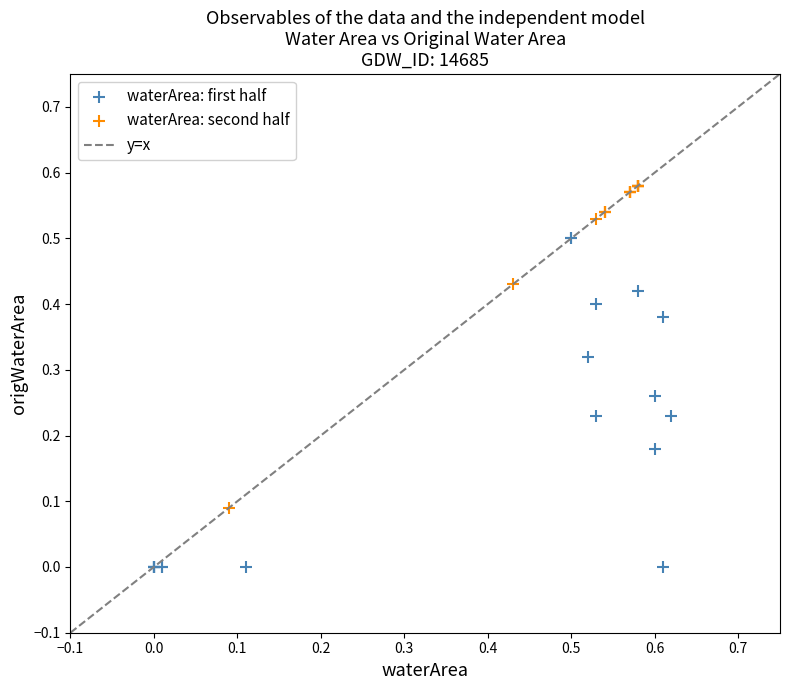

Which series has the widest spread of Y values?

waterArea: first half